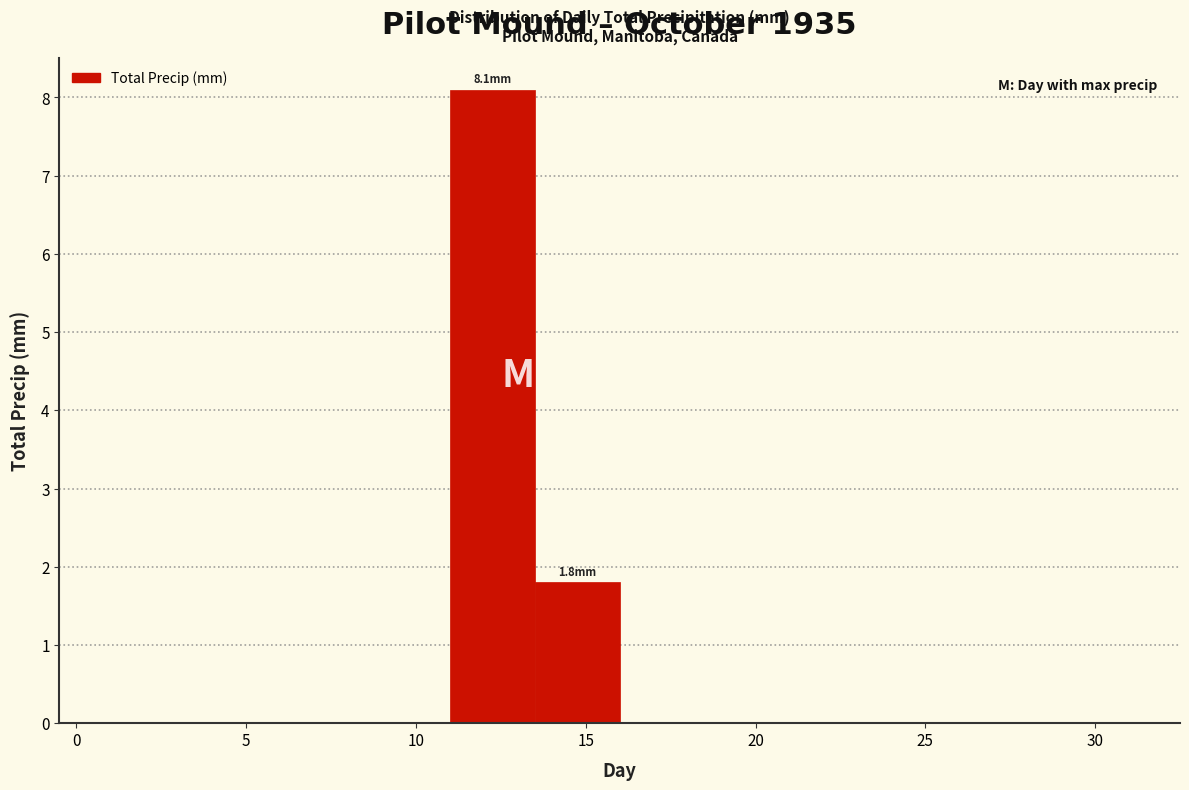

Over which range of the x-axis is the bar tallest?

11.0 to 13.5